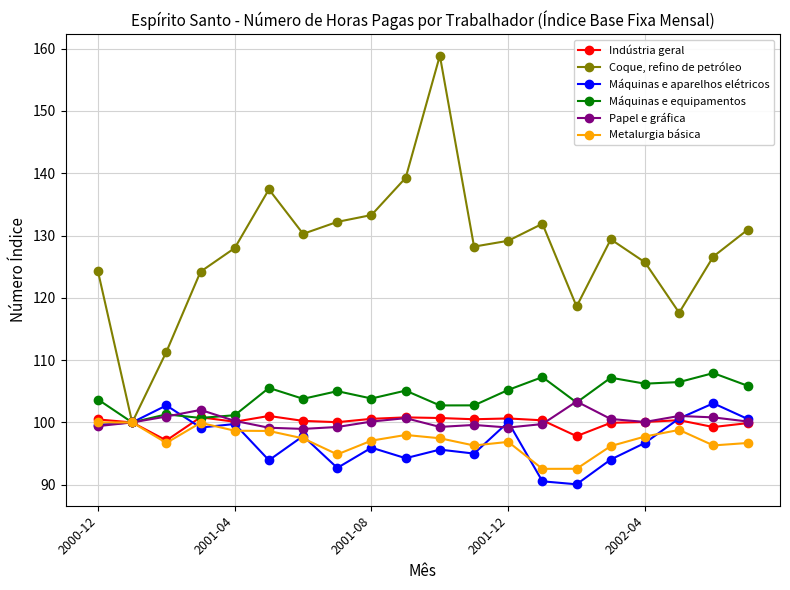

Which series has the largest range (max minus min)?

Coque, refino de petróleo